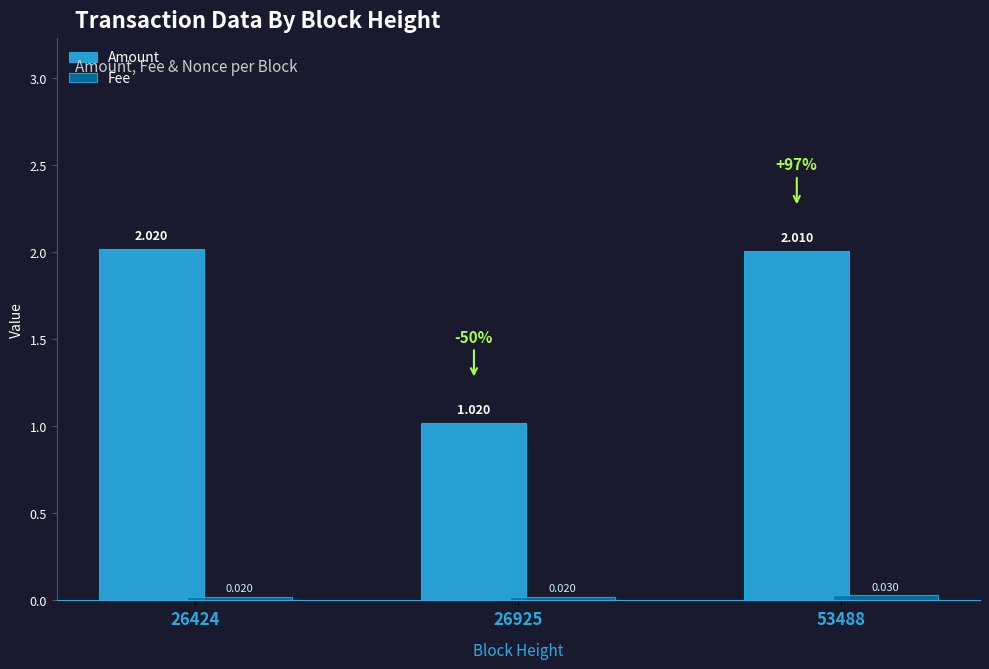

How many values in the Amount series exceed 2?

2